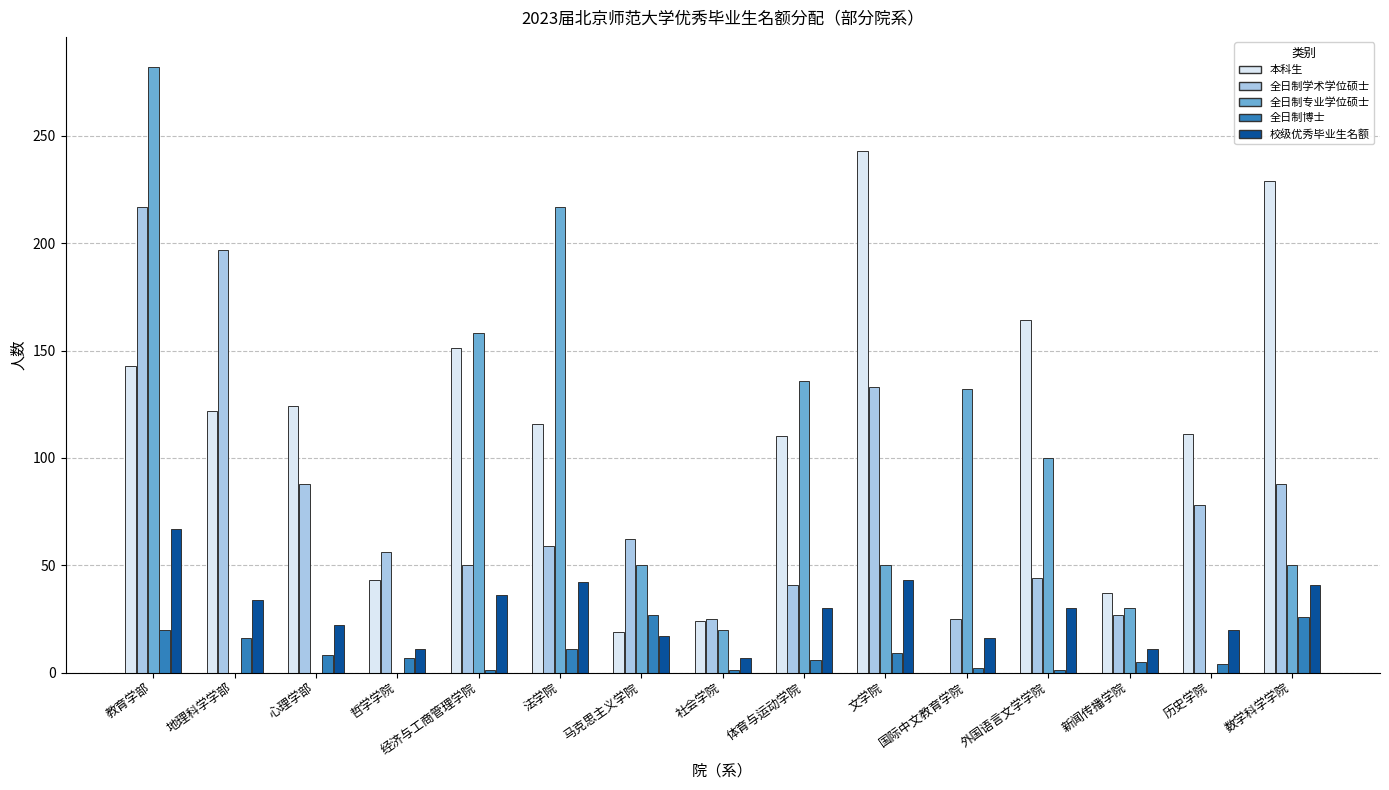

What is the total value across all series at 心理学部?

242